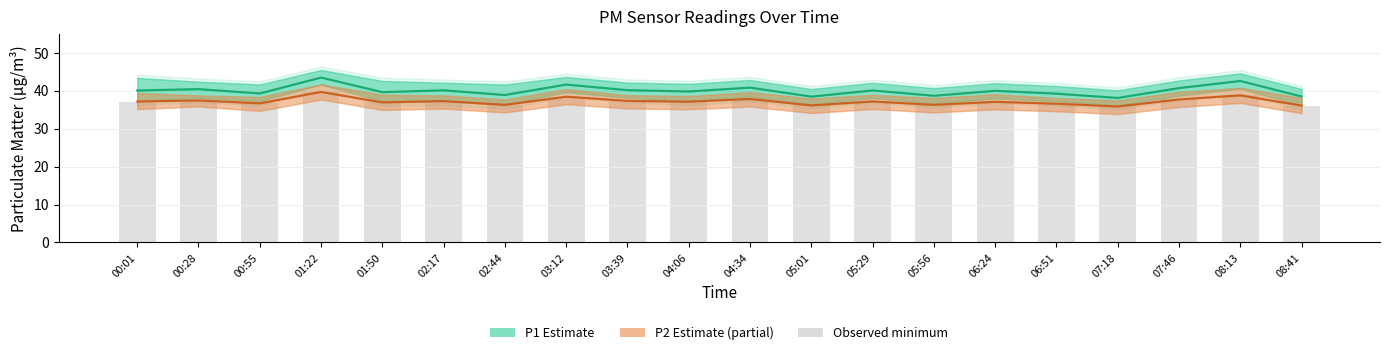

Reading right to left, what are all the values shown in this chart?

08:41=36.1	08:13=38.8	07:46=37.7	07:18=35.9	06:51=36.6	06:24=37.1	05:56=36.3	05:29=37.2	05:01=36.1	04:34=37.9	04:06=37.1	03:39=37.4	03:12=38.5	02:44=36.3	02:17=37.3	01:50=37.0	01:22=39.7	00:55=36.7	00:28=37.5	00:01=37.2